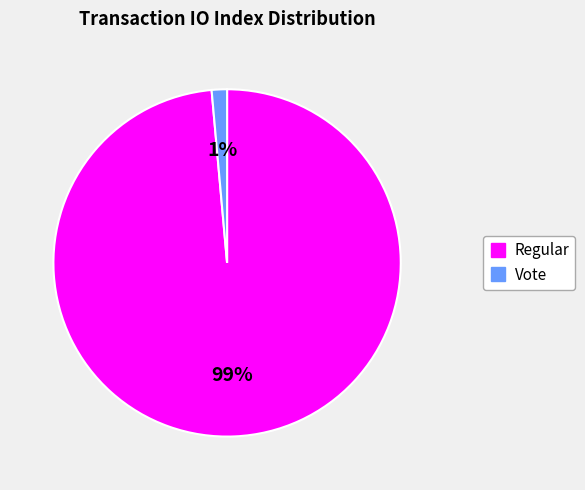

Is there any slice that represents more than half of the pie?

Yes